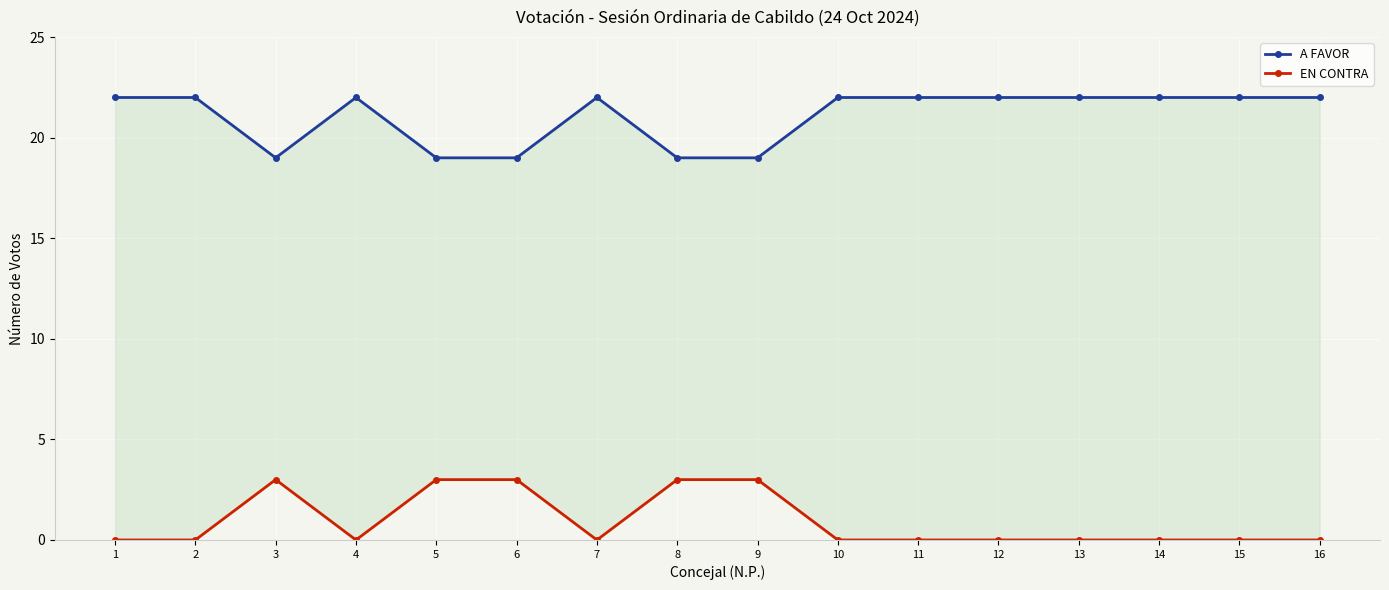

How many lines are shown in the chart?

2